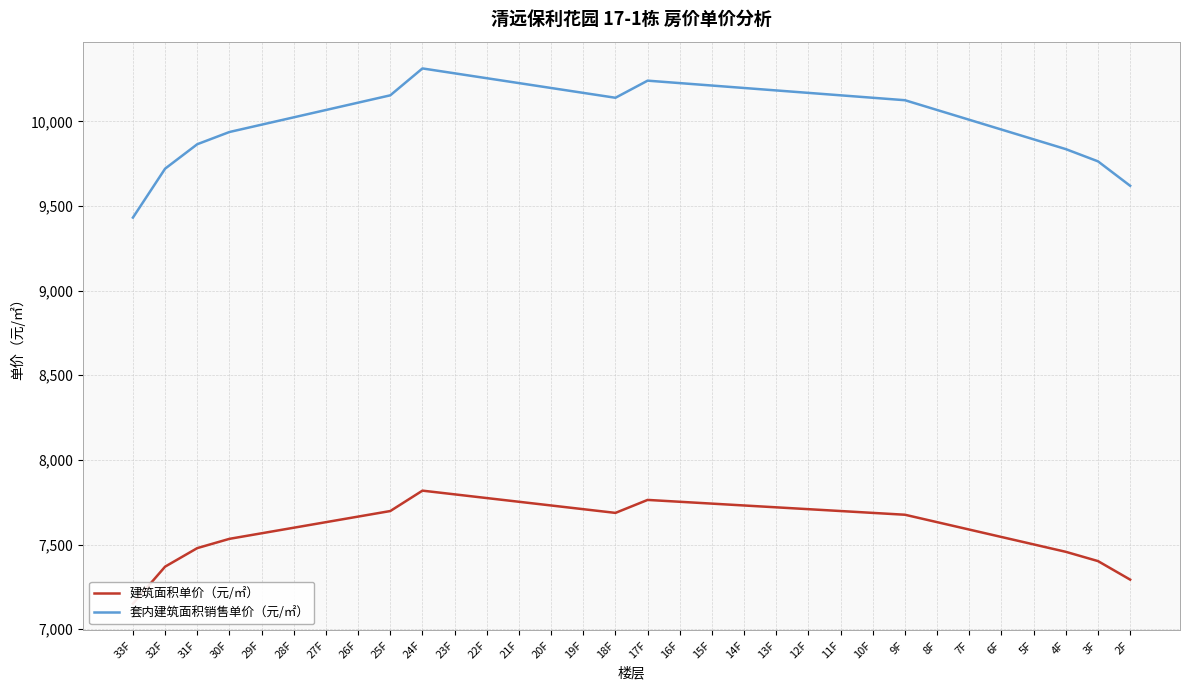

True or false: 建筑面积单价（元/㎡） has more than 0 points higher than both neighbors.

True